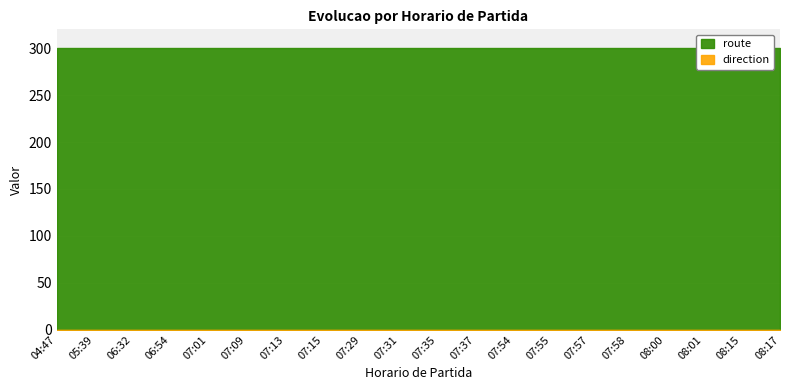

Rank the series by their maximum value, from lowest to highest.

direction, route